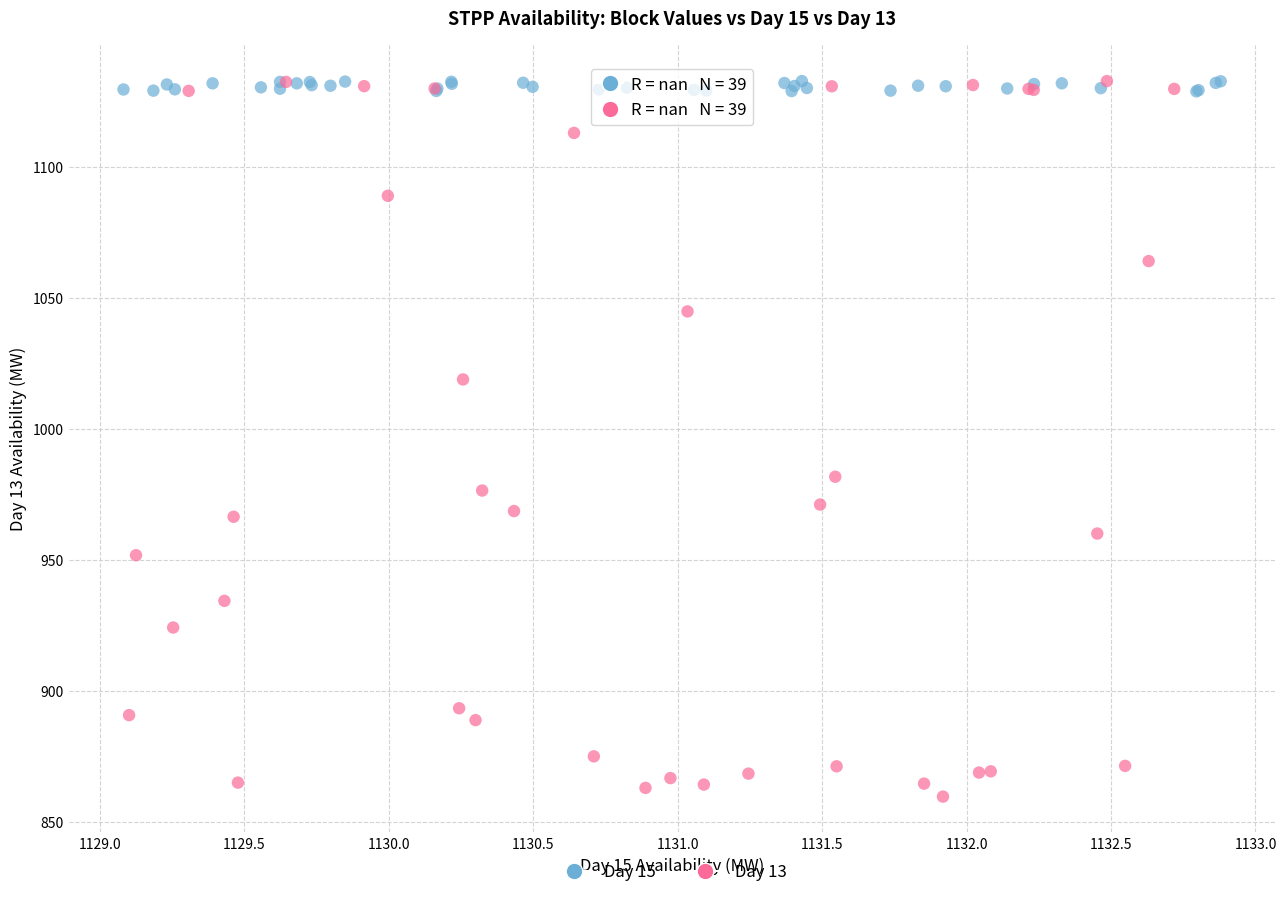

Which series has the widest spread of Y values?

Day 13